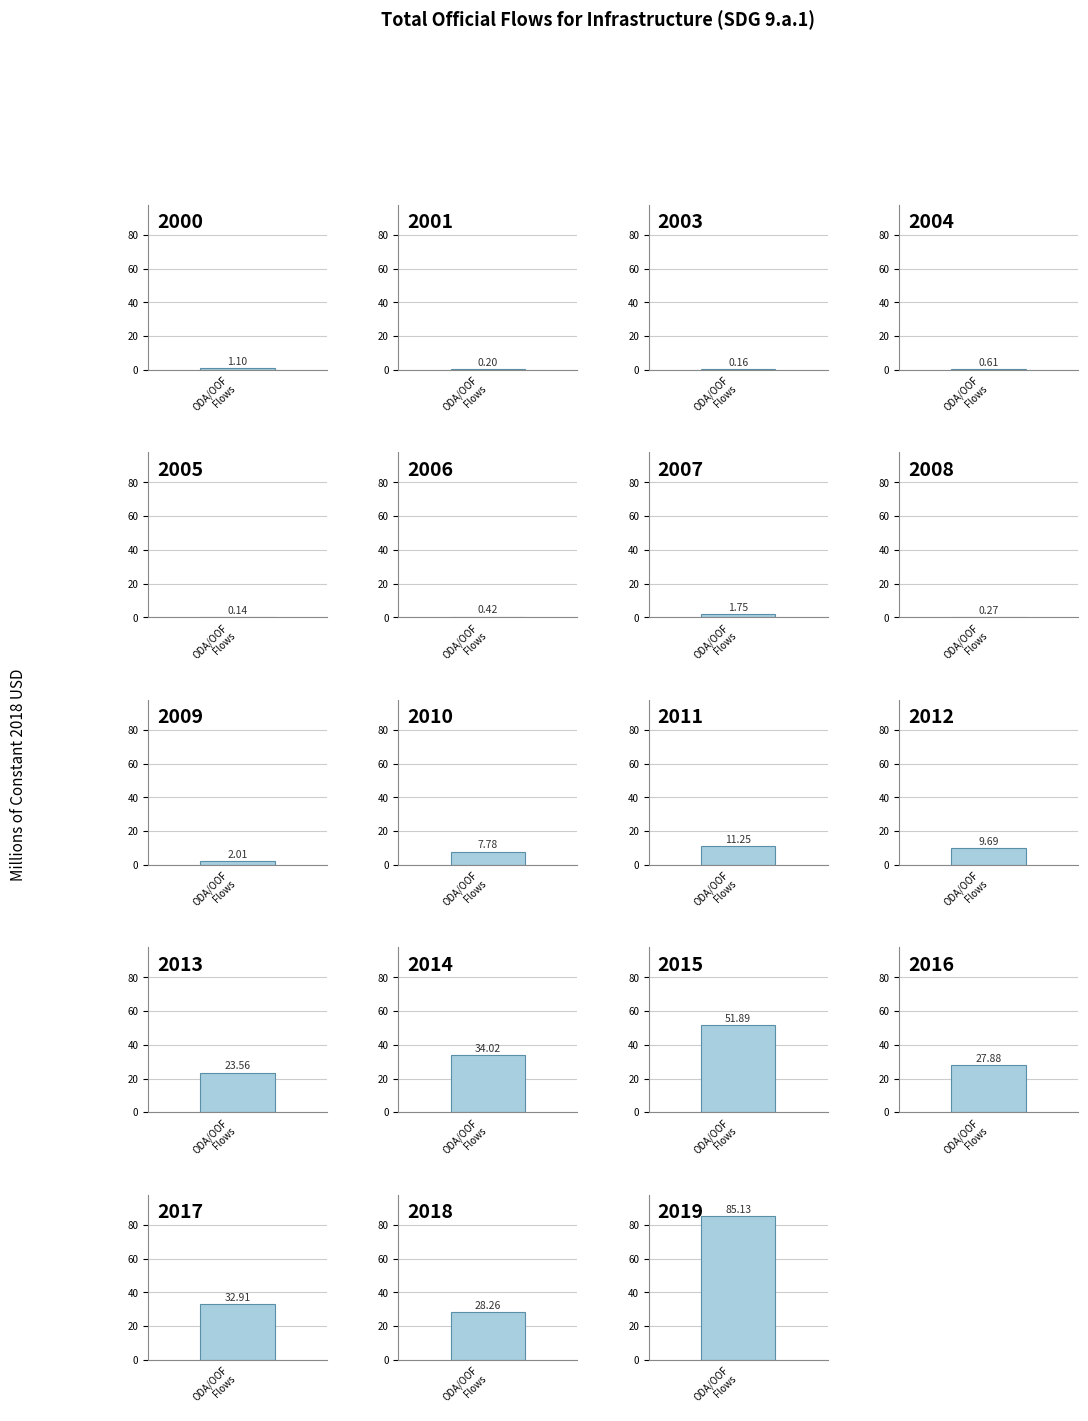

Are the bars grouped side by side (vs. stacked)?

No